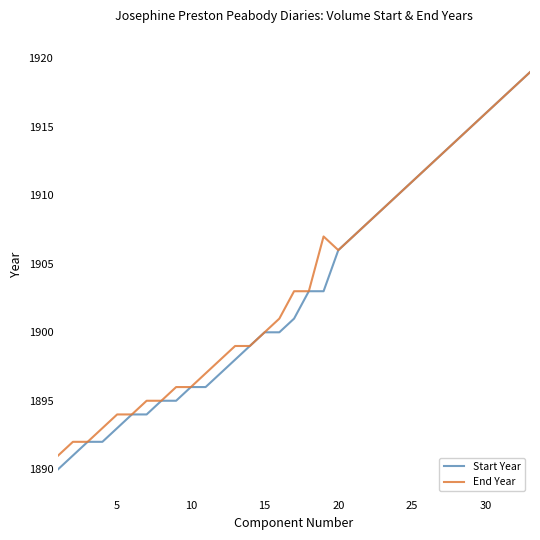

Which series has the widest spread of values?

Start Year